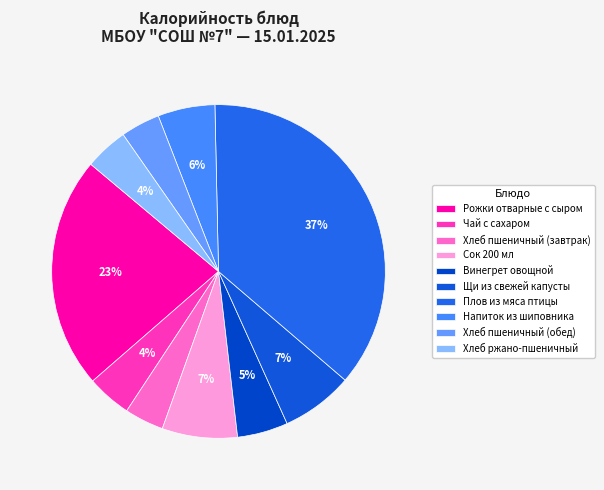

How much of the chart is everything except Чай с сахаром?

95.7%